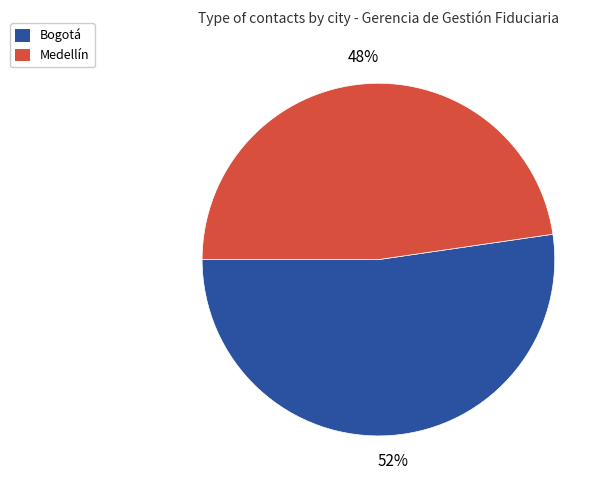

Rank the categories by value from highest to lowest.

Bogotá, Medellín